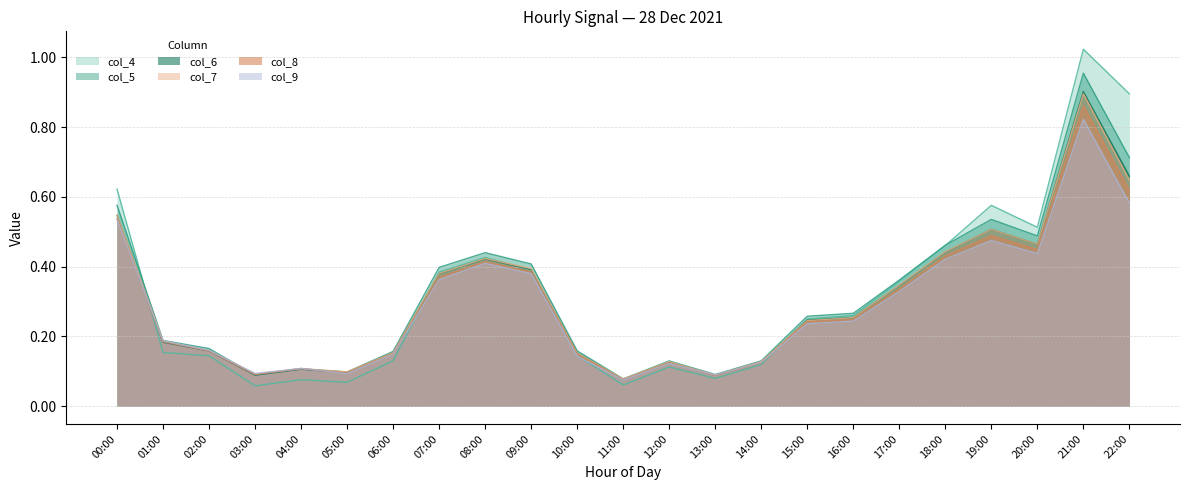

Which series has the largest range (max minus min)?

col_4